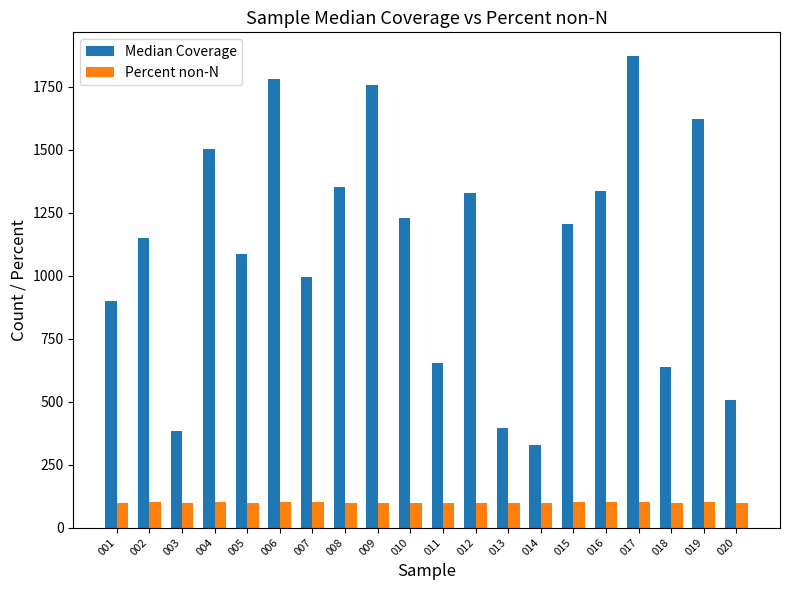

What is the total value across all series at 004?

1602.6